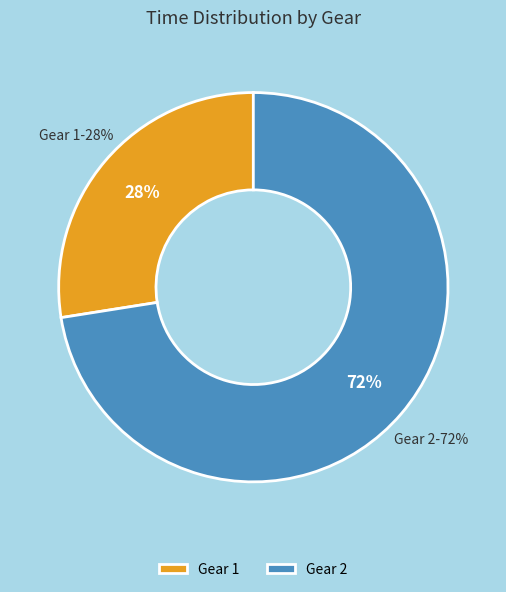

True or false: Gear 2 accounts for 15% of the total.

False